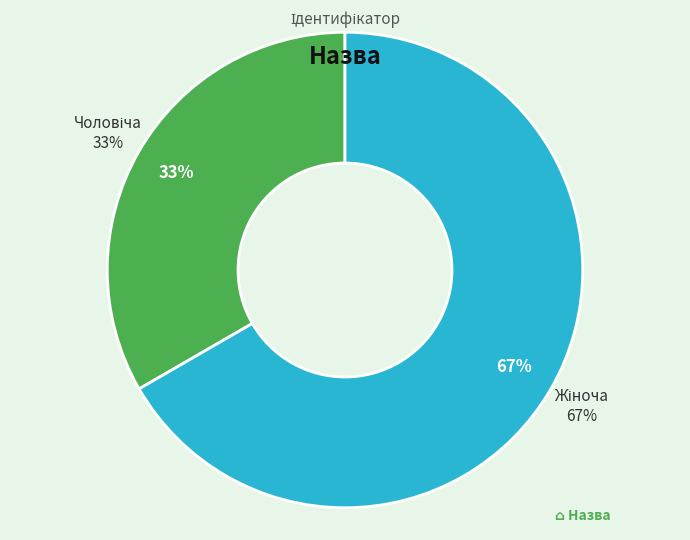

Which has a higher value, Жіноча or Чоловіча?

Жіноча